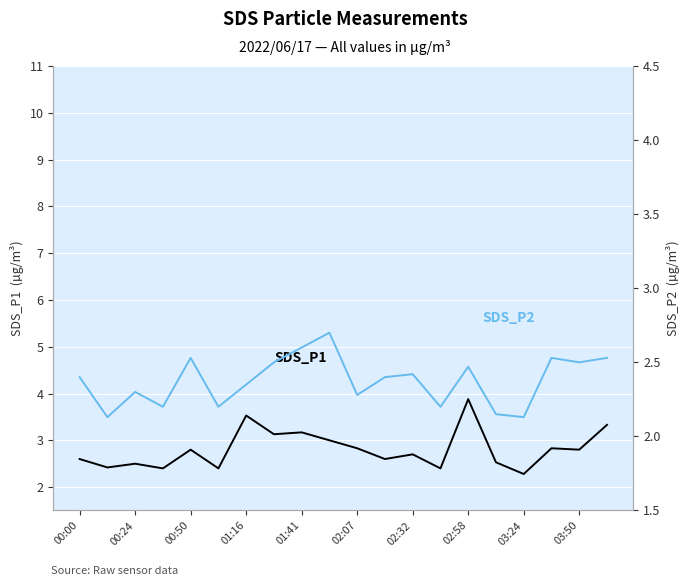

What position from the left is 00:24?

2